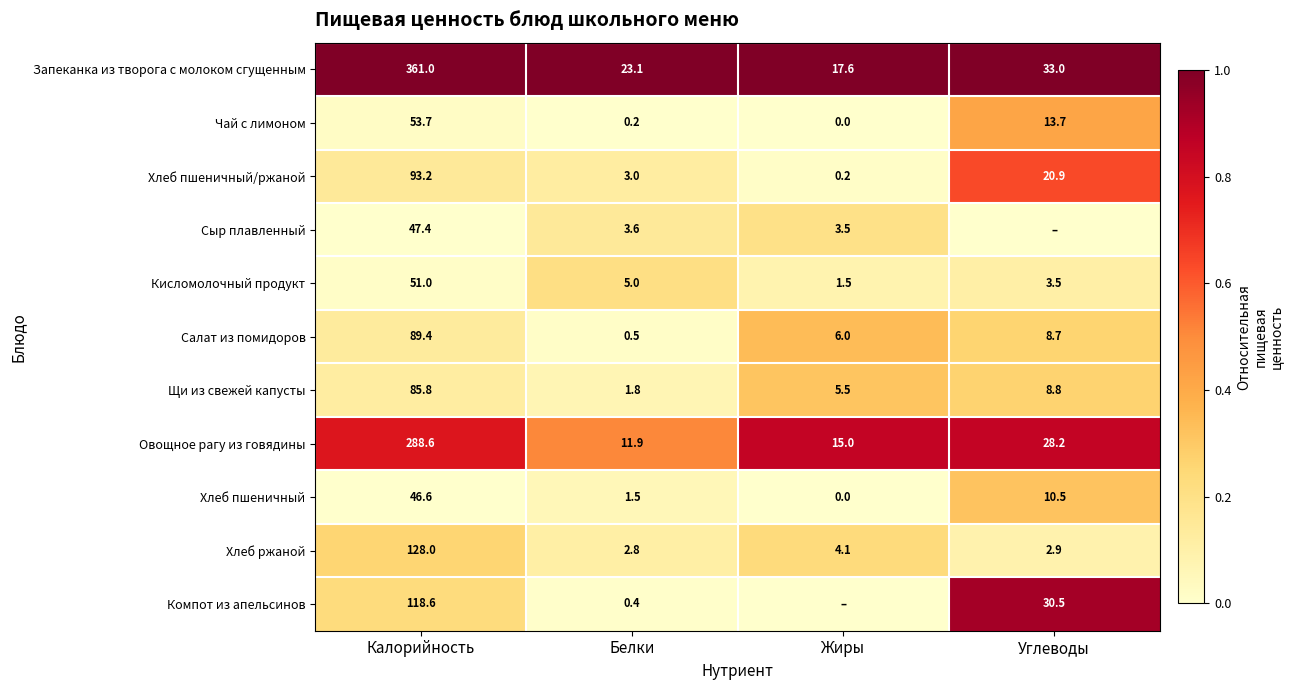

Rank the categories by Запеканка из творога с молоком сгущенным value from highest to lowest.

Калорийность, Углеводы, Белки, Жиры